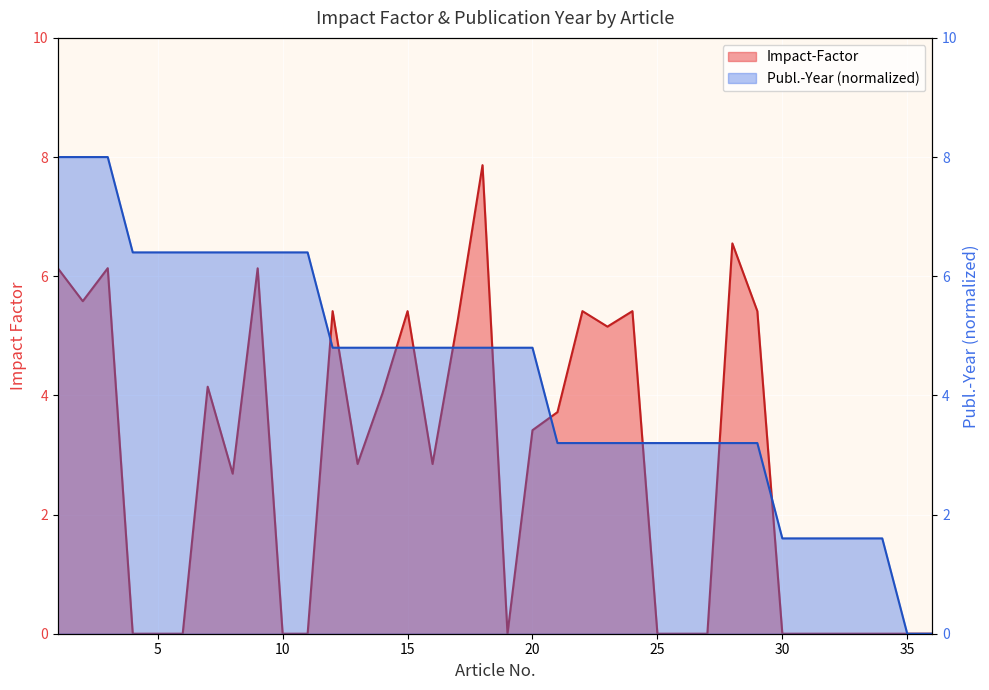

Which series has the largest range (max minus min)?

Publ.-Year